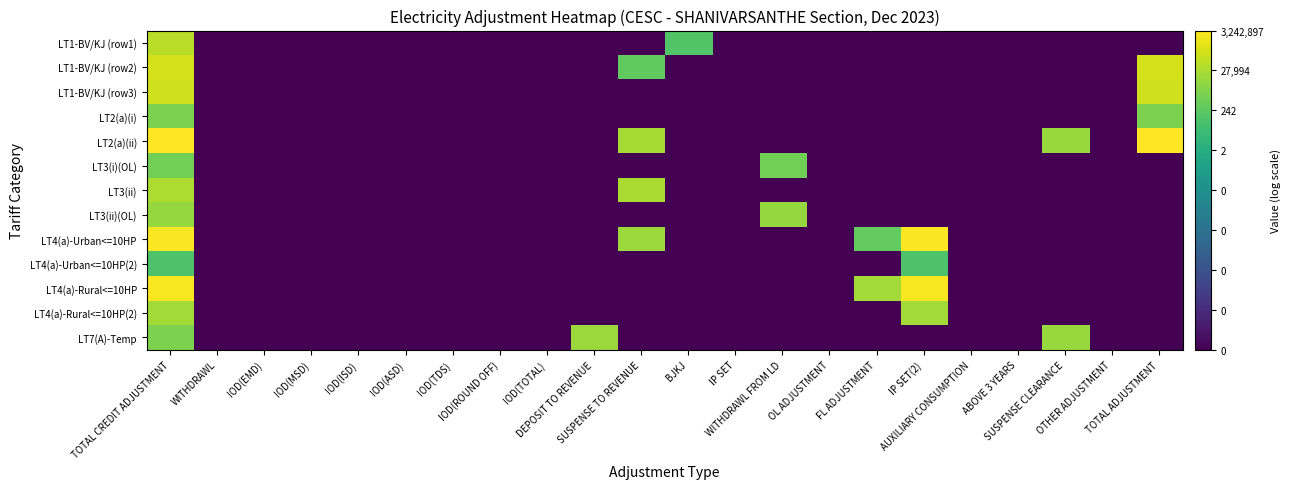

What is the minimum value shown in the chart?

-10.0